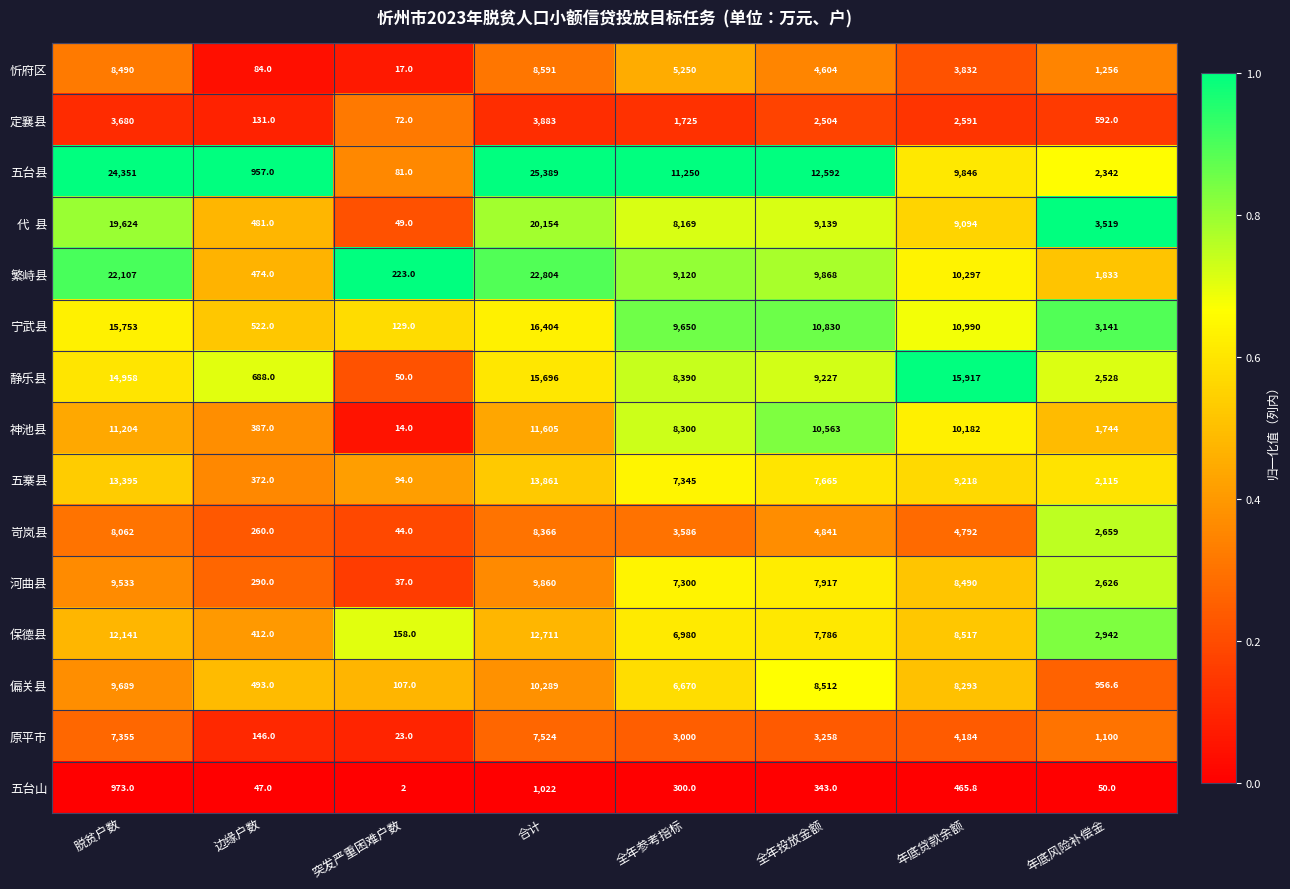

What is the difference between the highest and lowest values at 合计?

24367.0